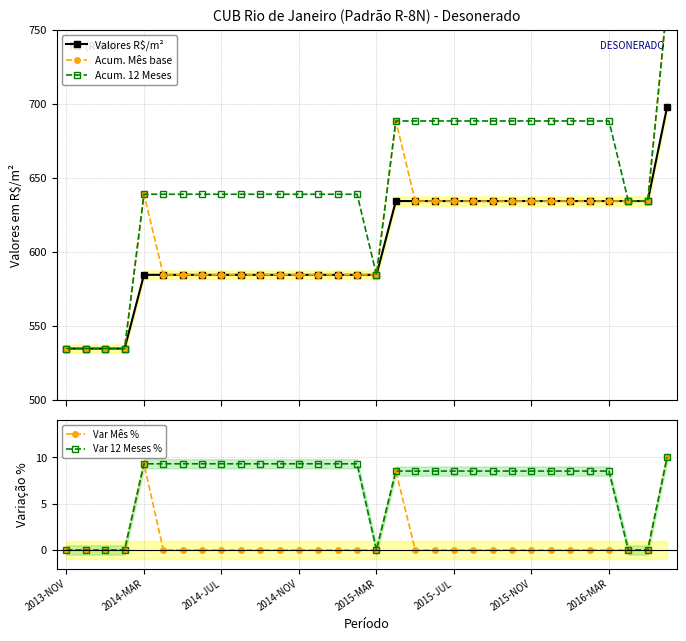

Is the value of Var 12 Meses % at 2014-MAR greater than the value of Var Mês % at 2015-MAR?

Yes